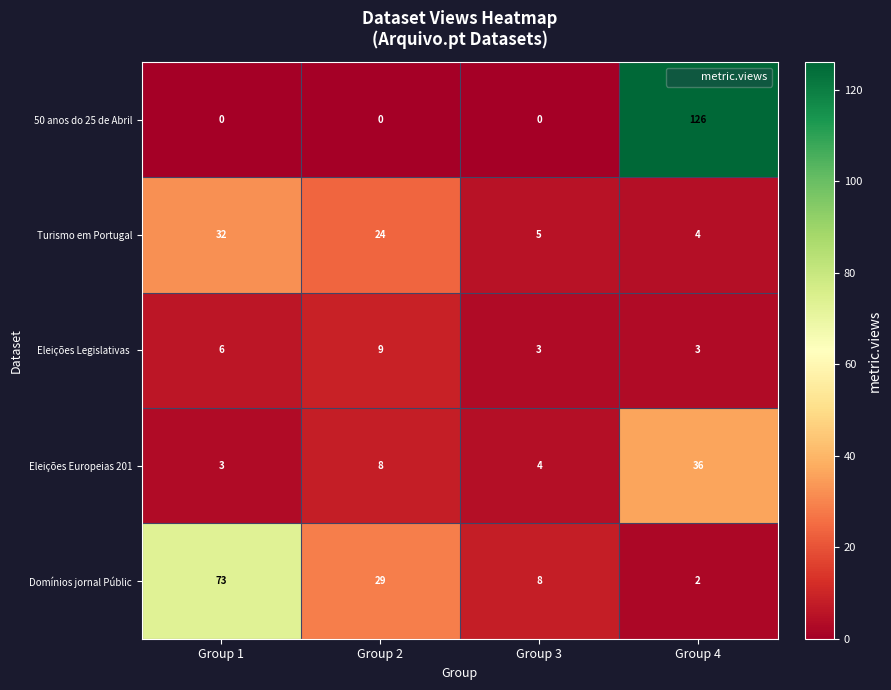

What is the maximum value for 50 anos do 25 de Abril?

126